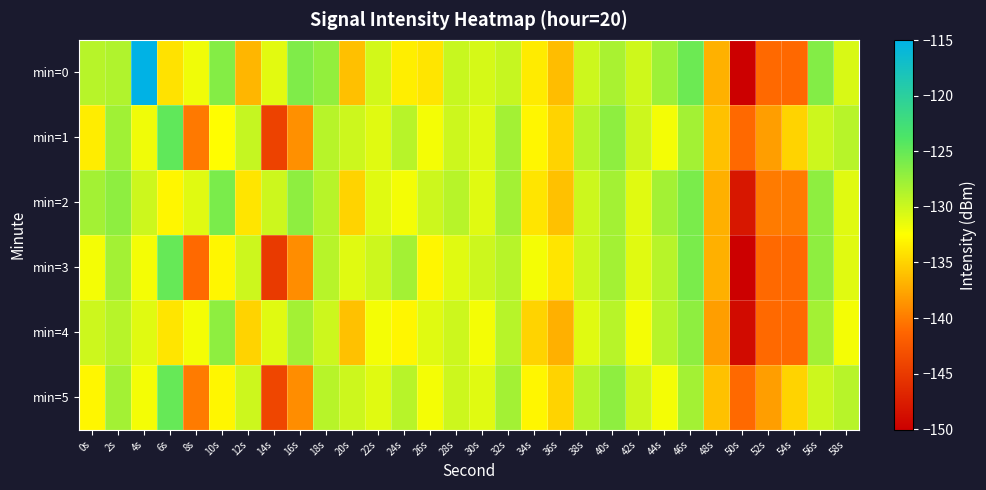

List the series in order of their peak value, highest first.

min=0, min=1, min=3, min=5, min=2, min=4